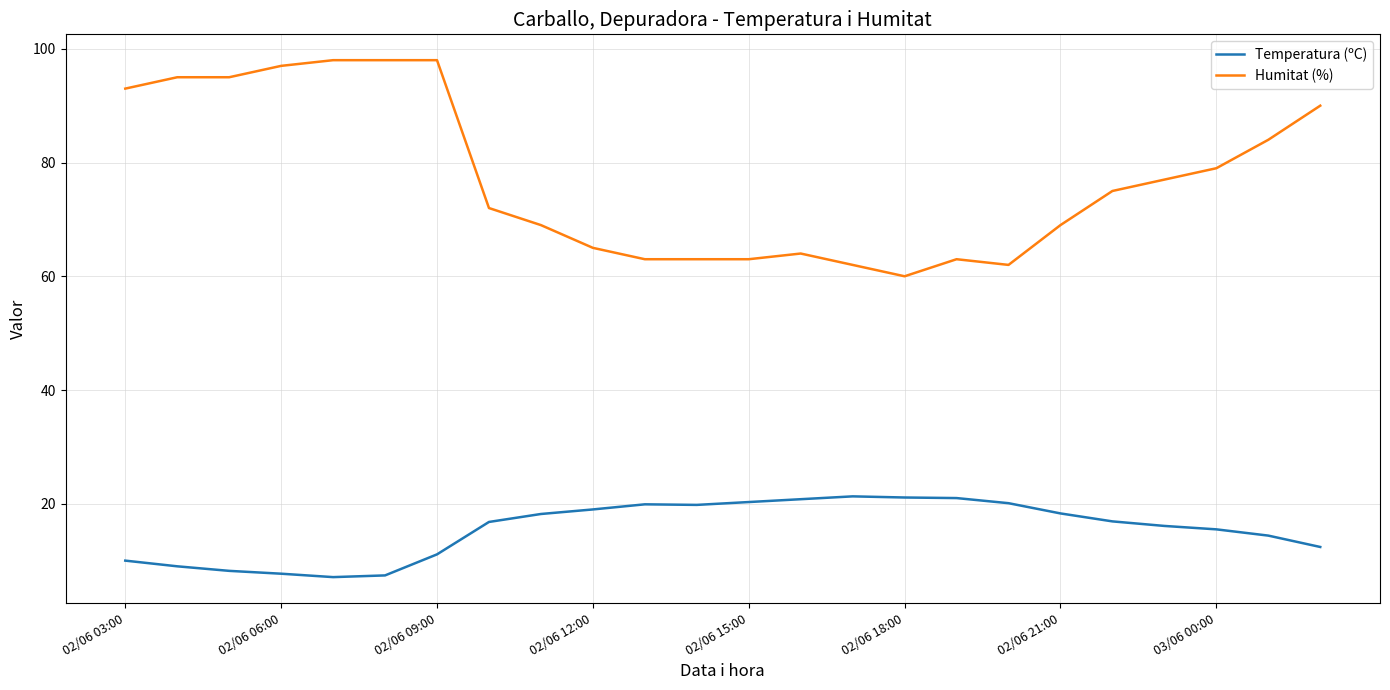

True or false: Humitat (%) and Temperatura (ºC) intersect in this chart.

False